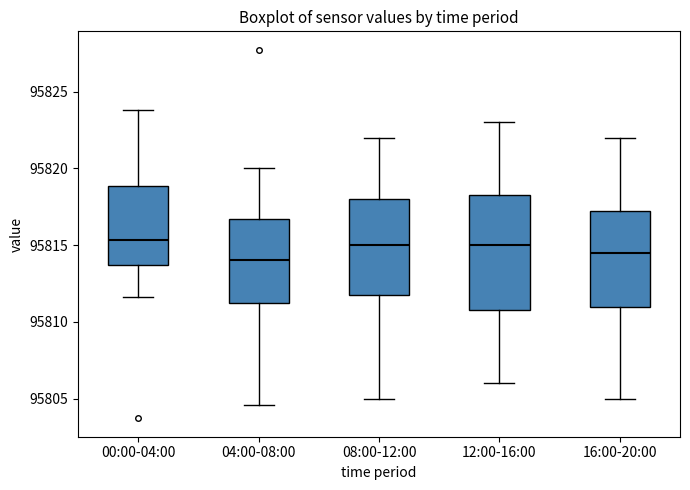

Reading left to right, transcribe this box plot: for each box, give where its median line is, the range the box spans, and where its two whiskers end, as read against the y-axis. The values are not printed on the chart, so give them approximately, as read against the axis.

00:00-04:00: median 95815.5, box 95813.5 to 95819.0, whiskers 95811.5 to 95824.0
04:00-08:00: median 95814.0, box 95811.0 to 95816.5, whiskers 95804.5 to 95820.0
08:00-12:00: median 95815.0, box 95812.0 to 95818.0, whiskers 95805.0 to 95822.0
12:00-16:00: median 95815.0, box 95811.0 to 95818.5, whiskers 95806.0 to 95823.0
16:00-20:00: median 95814.5, box 95811.0 to 95817.5, whiskers 95805.0 to 95822.0